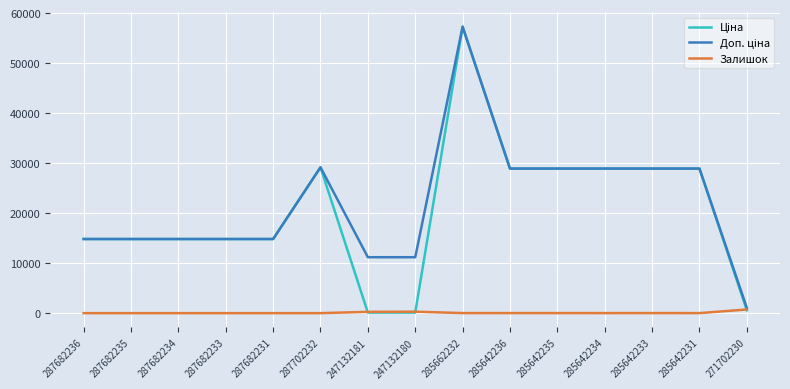

At which category is the sum across all series the highest?

285662232